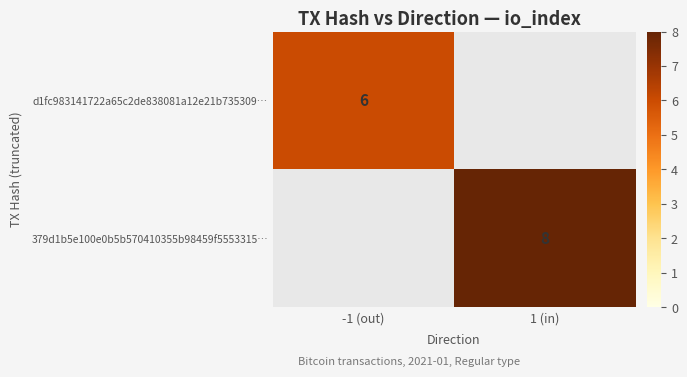

True or false: d1fc983141722a65c2de838081a12e21b735309… has a value of 10 at -1 (out).

False